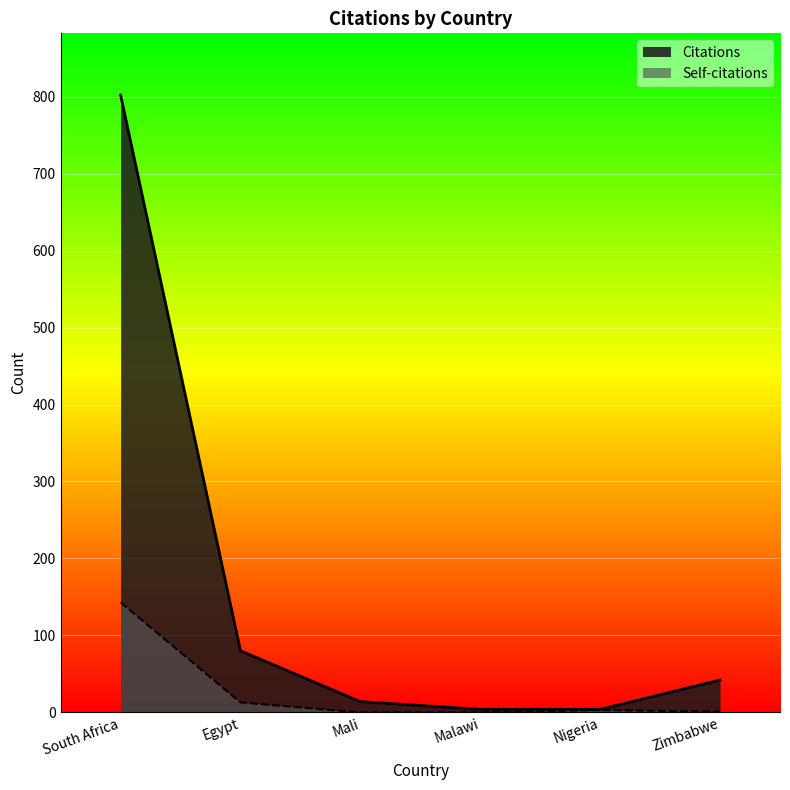

At which category does the chart reach its minimum across all series?

Mali